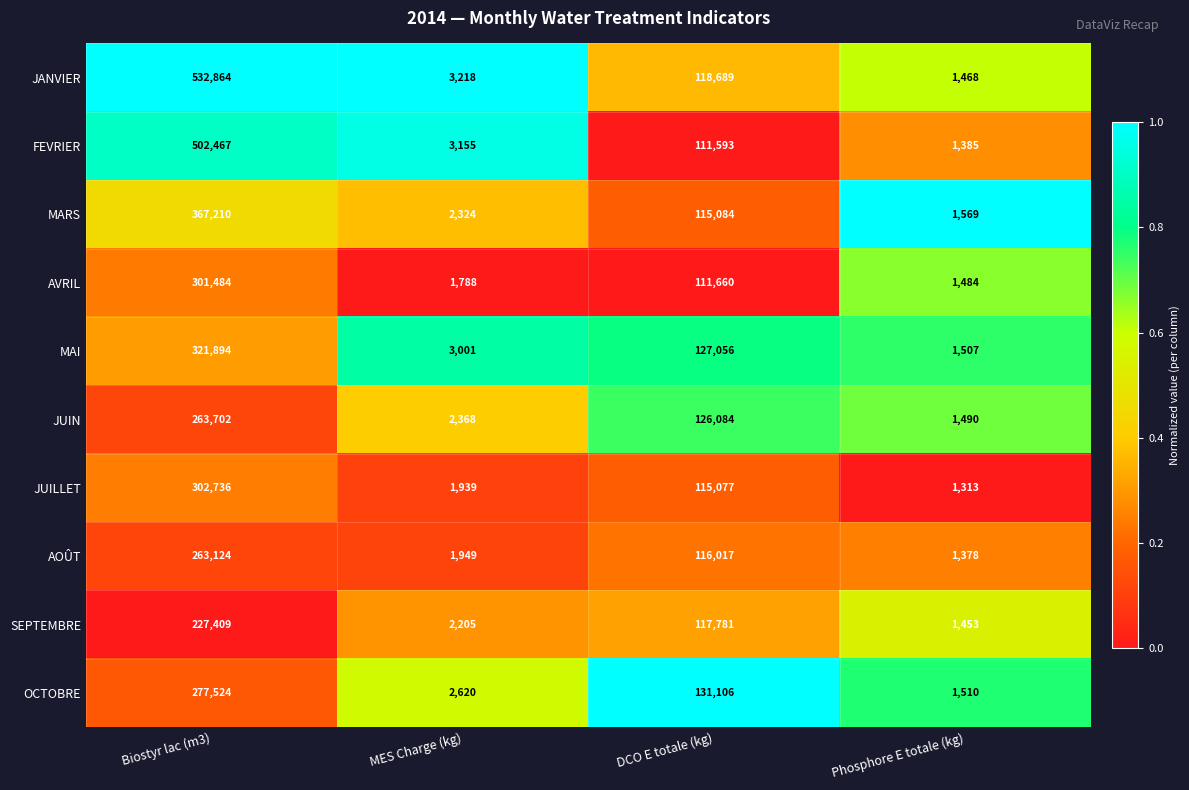

Which series changed the most between MES Charge (kg) and Phosphore E totale (kg)?

FEVRIER